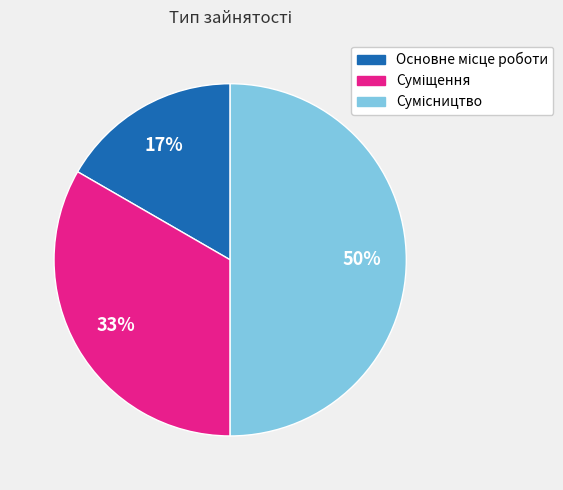

To the nearest percent, what is the difference between the largest and smallest slice percentages?

33%